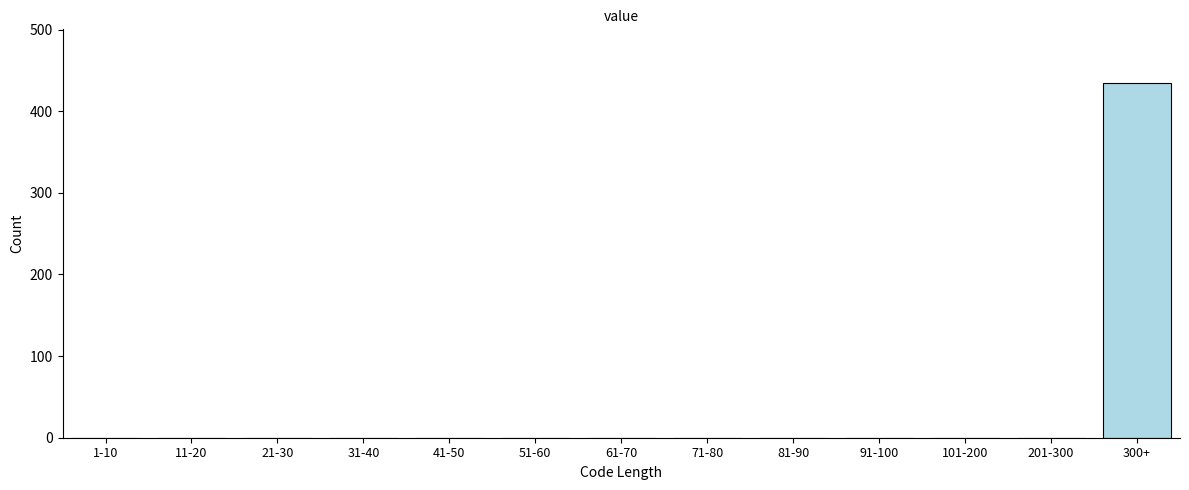

Reading left to right, list all the values displayed in this chart.

1-10=0	11-20=0	21-30=0	31-40=0	41-50=0	51-60=0	61-70=0	71-80=0	81-90=0	91-100=0	101-200=0	201-300=0	300+=435